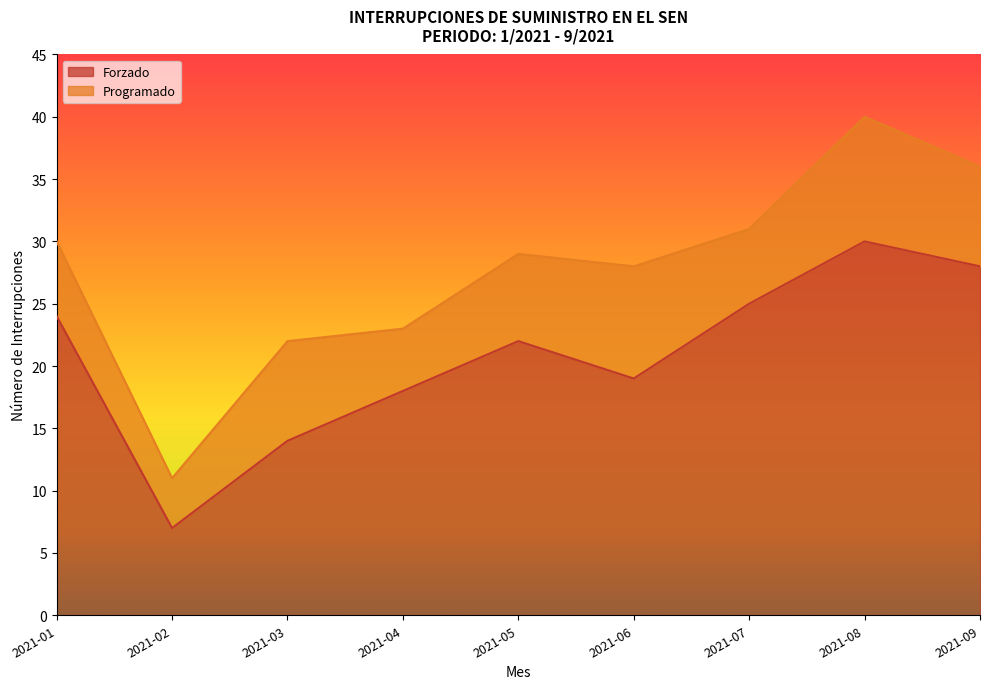

At which category does the chart reach its peak across all series?

2021-08